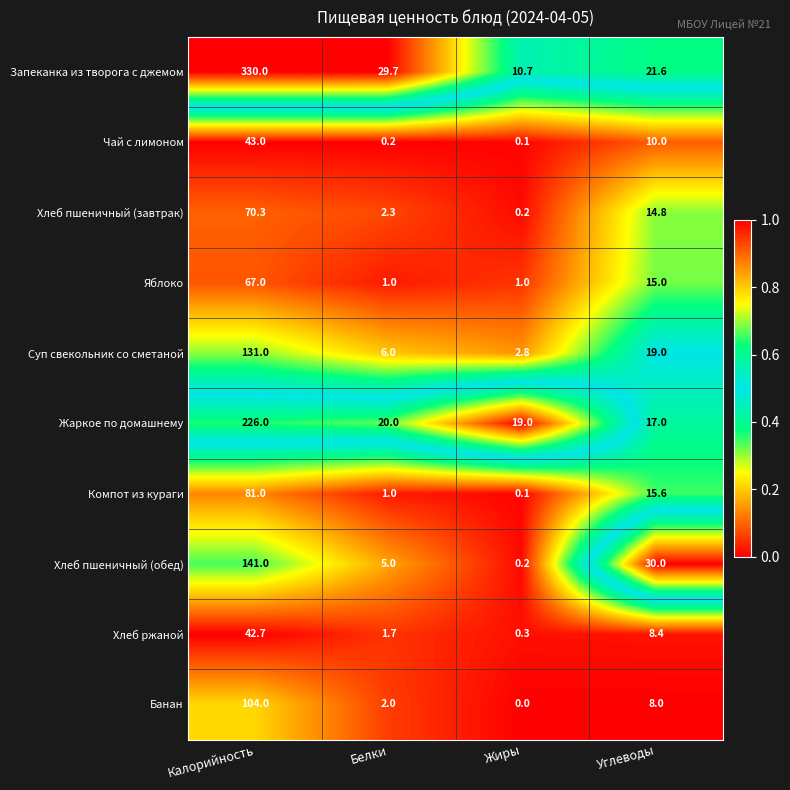

What is the greatest value displayed?

330.0